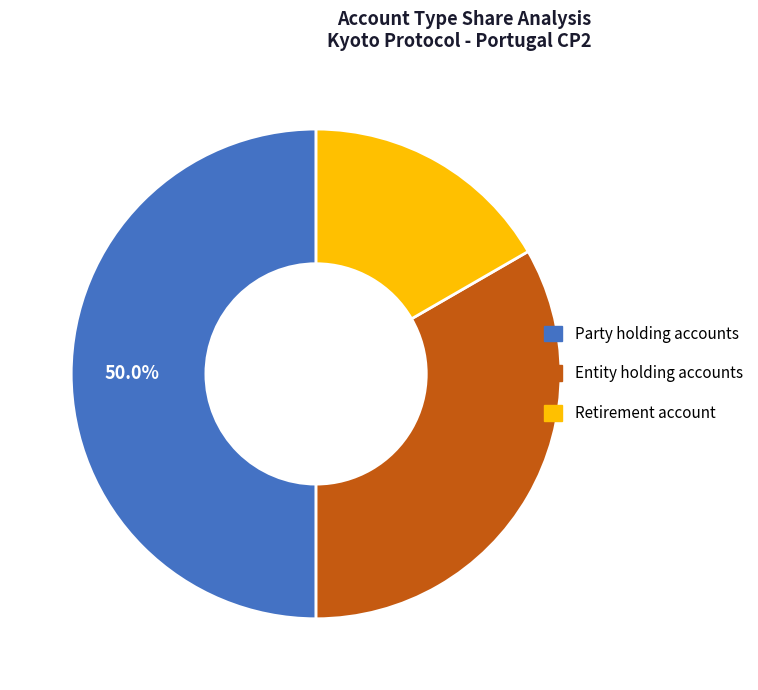

How many slices are in this pie chart?

3